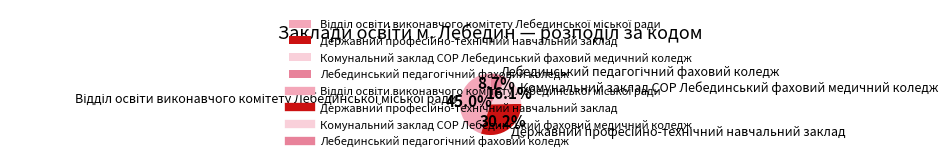

What percentage is NOT represented by Комунальний заклад СОР Лебединський фаховий медичний коледж?

83.9%